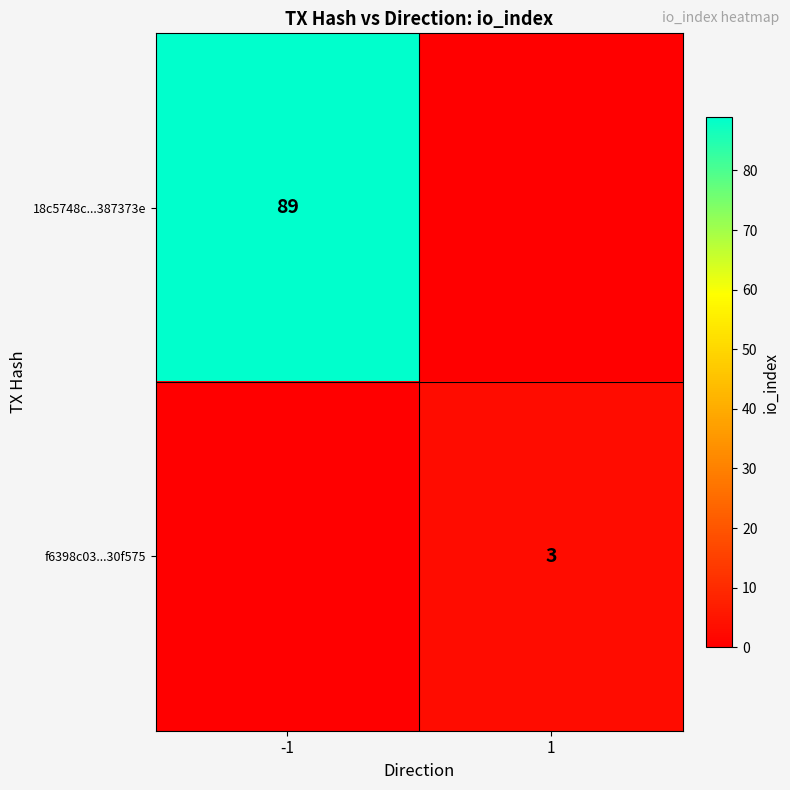

True or false: 18c5748c...387373e has a value of 154 at -1.

False